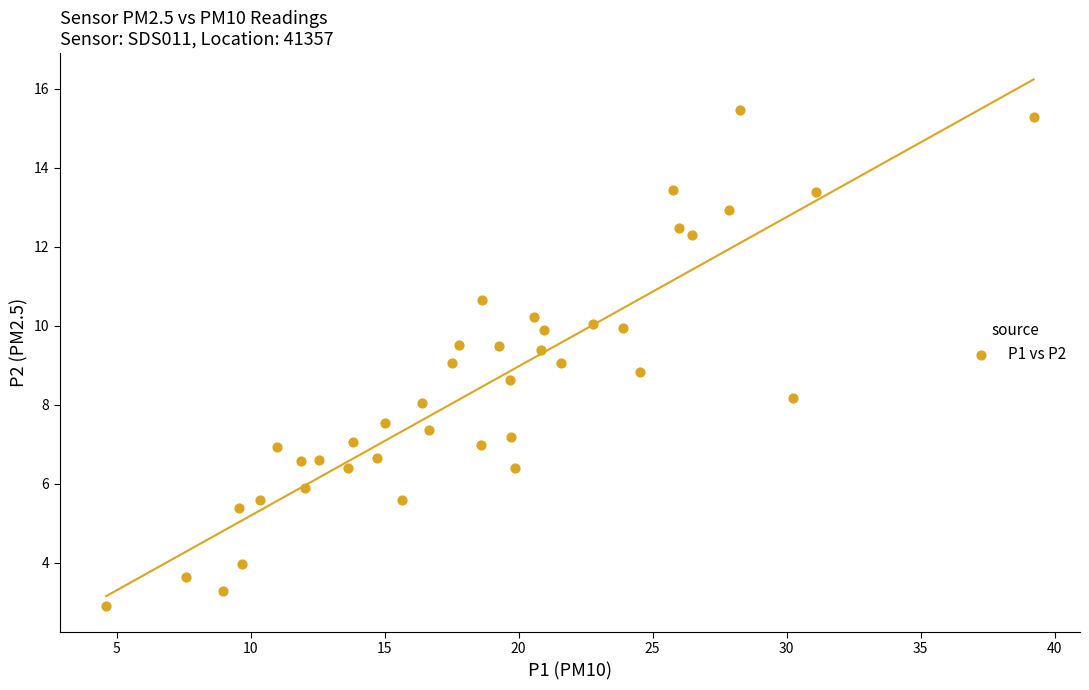

What is the range of X values (max minus min)?

34.6